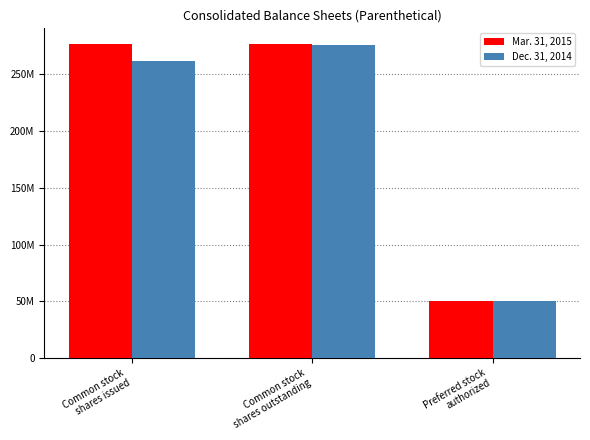

The value of Dec. 31, 2014 at Common stock
shares issued is 363098983. True or false?

False